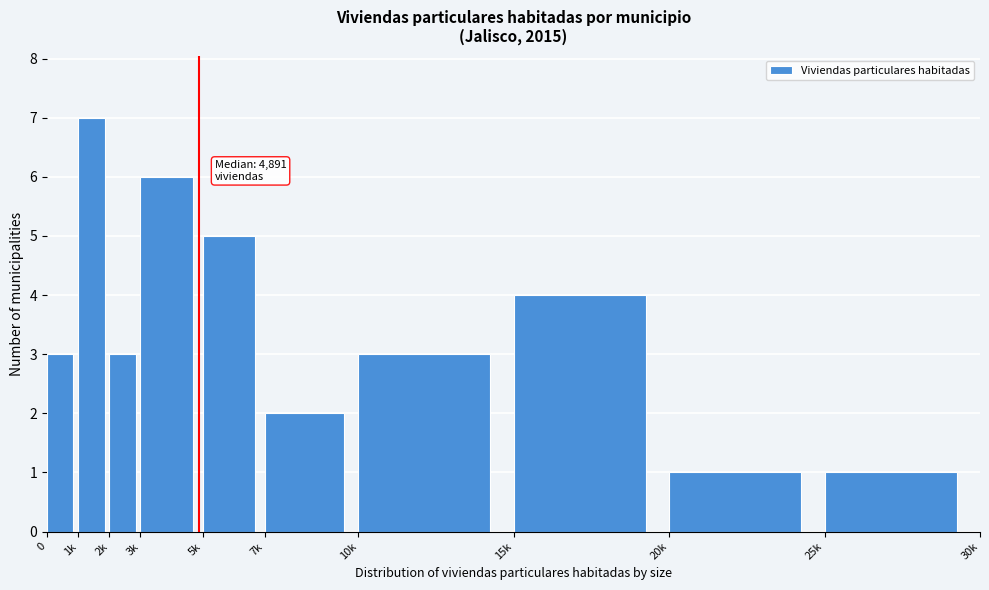

Reading left to right, what are all the values shown in this chart?

0=3	1k=7	2k=3	3k=6	5k=5	7k=2	10k=3	15k=4	20k=1	25k=1